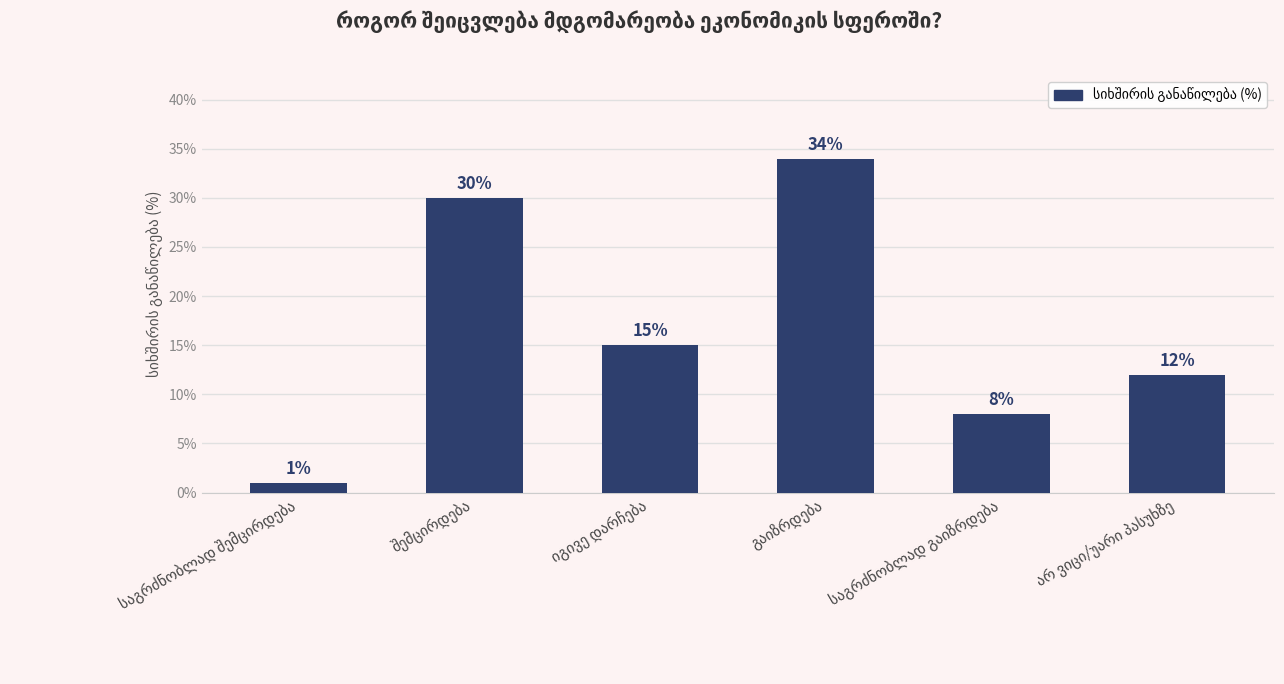

What is the value of the 2nd bar from the left?

30